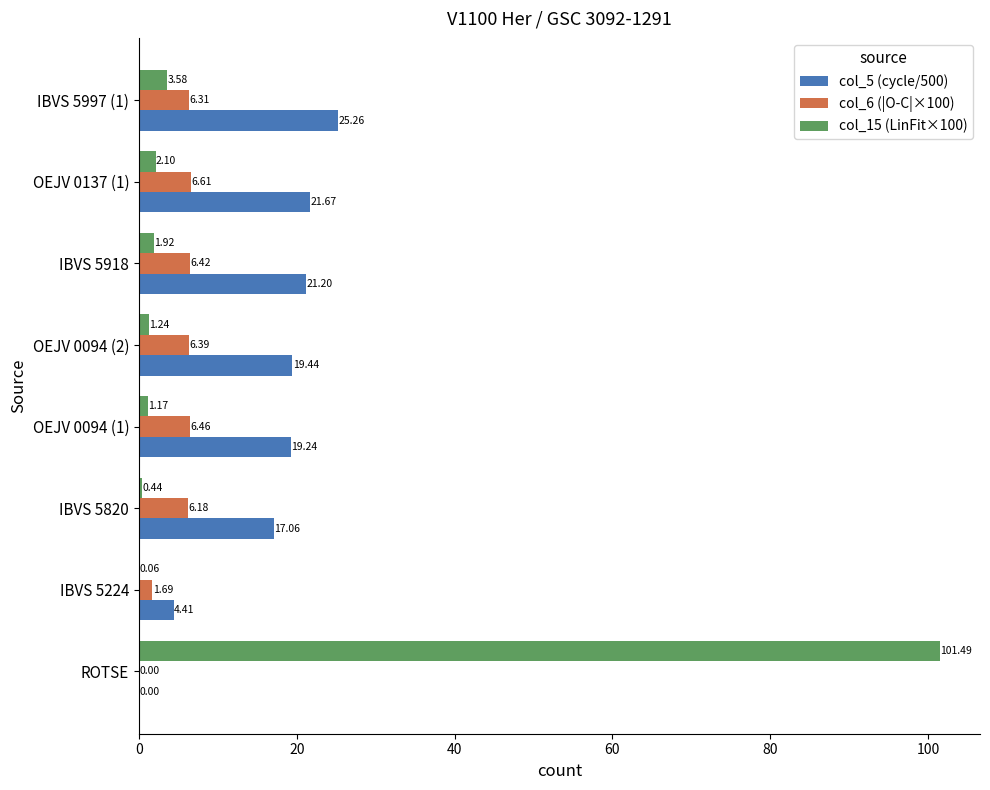

How many values in col_5 (cycle/500) are above zero?

7